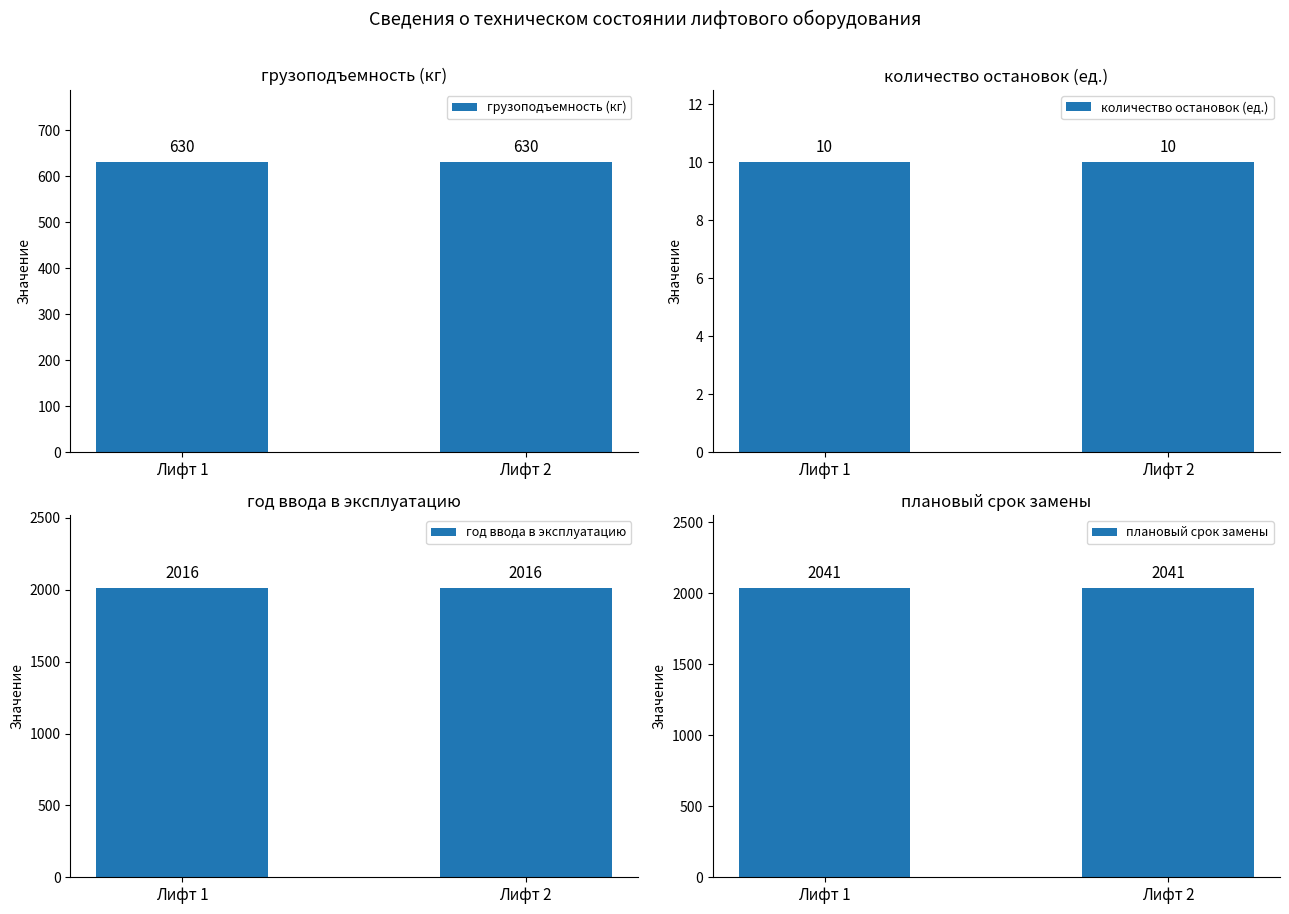

The value of год ввода в эксплуатацию at Лифт 1 is 2016. True or false?

True